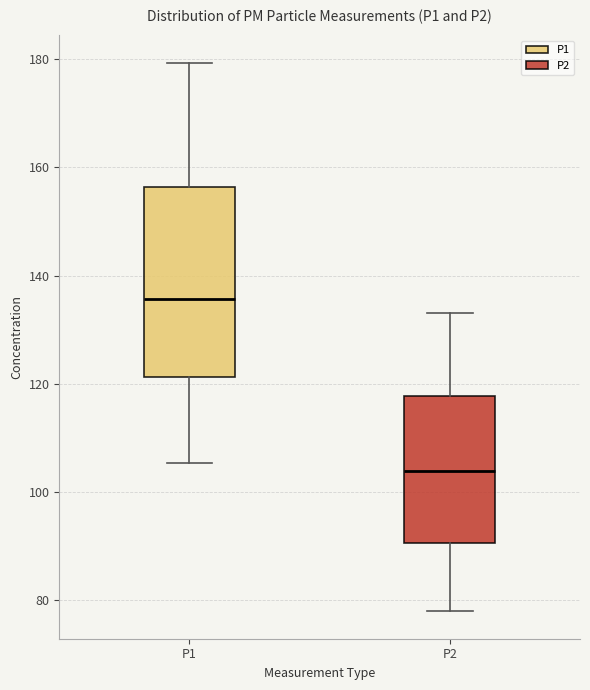

Reading left to right, transcribe this box plot: for each box, give where its median line is, the range the box spans, and where its two whiskers end, as read against the y-axis. The values are not printed on the chart, so give them approximately, as read against the axis.

P1: median 136, box 122 to 156, whiskers 106 to 180
P2: median 104, box 90 to 118, whiskers 78 to 134